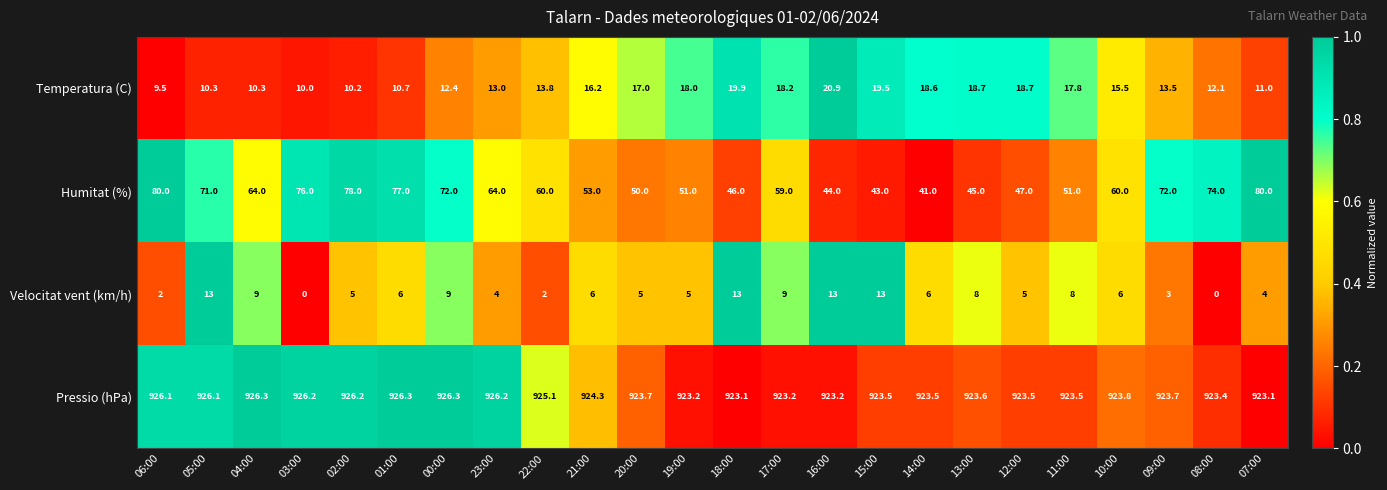

Count the number of data series in this chart.

4